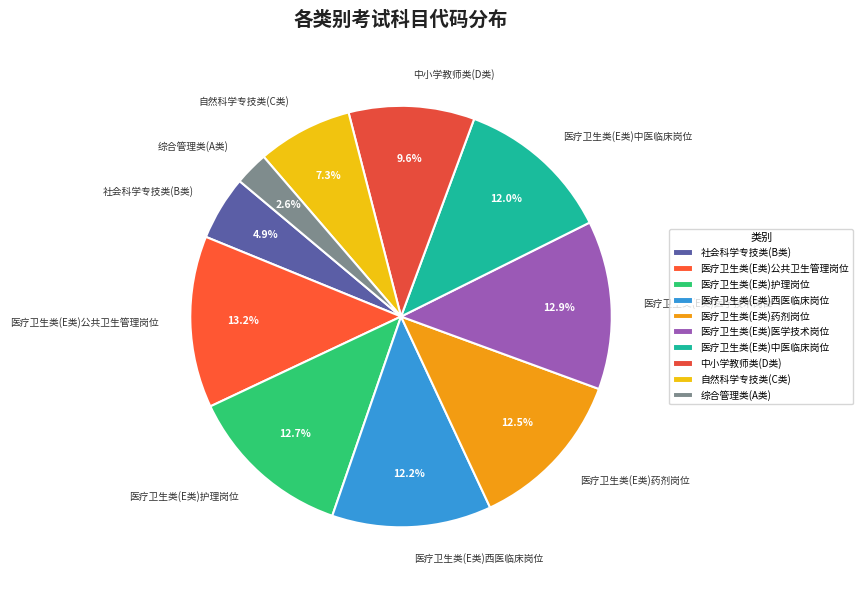

Is there a majority slice in this chart?

No